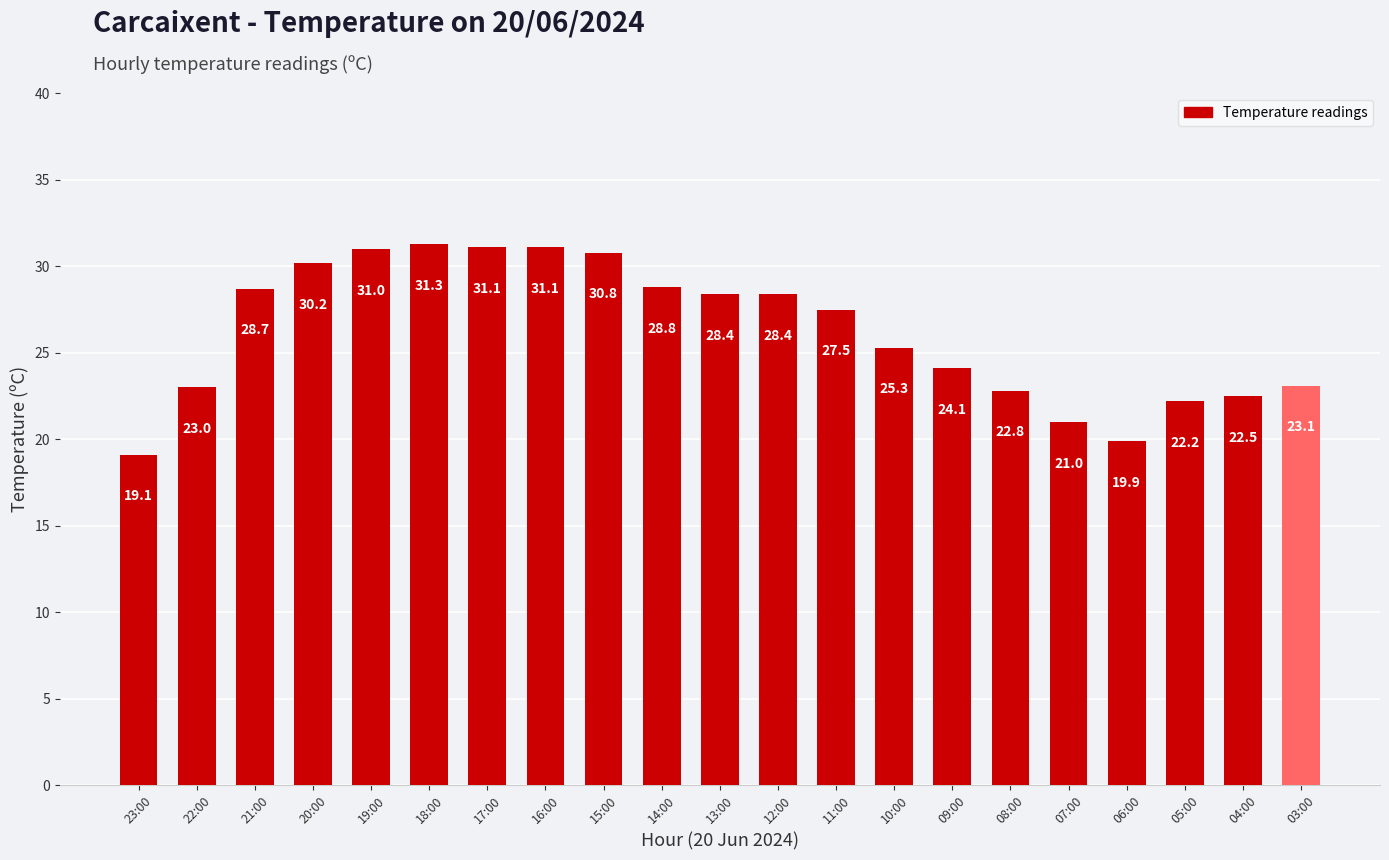

Does the chart contain stacked bars?

No